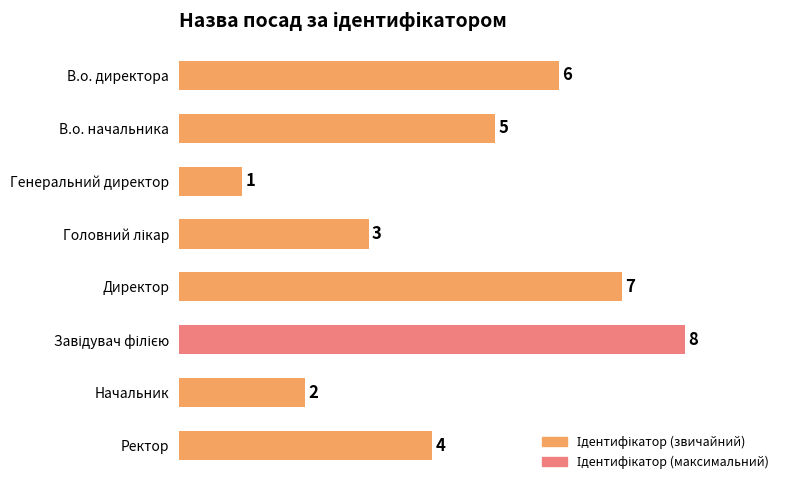

At which label is the value closest to 4?

Ректор